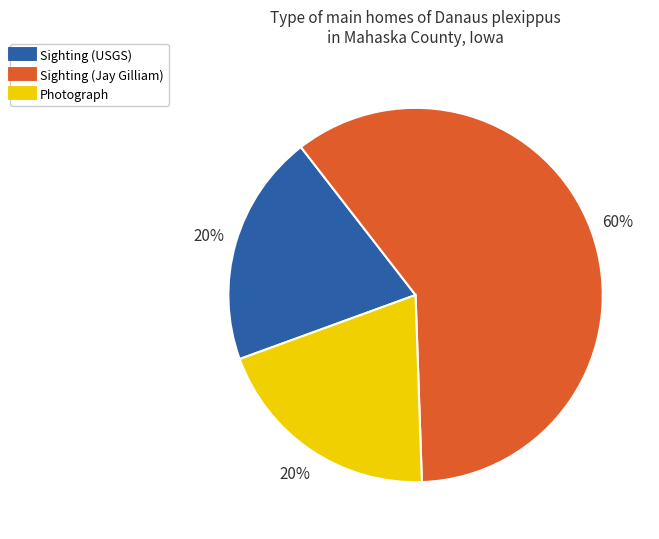

To the nearest percent, what is the average slice percentage?

33%